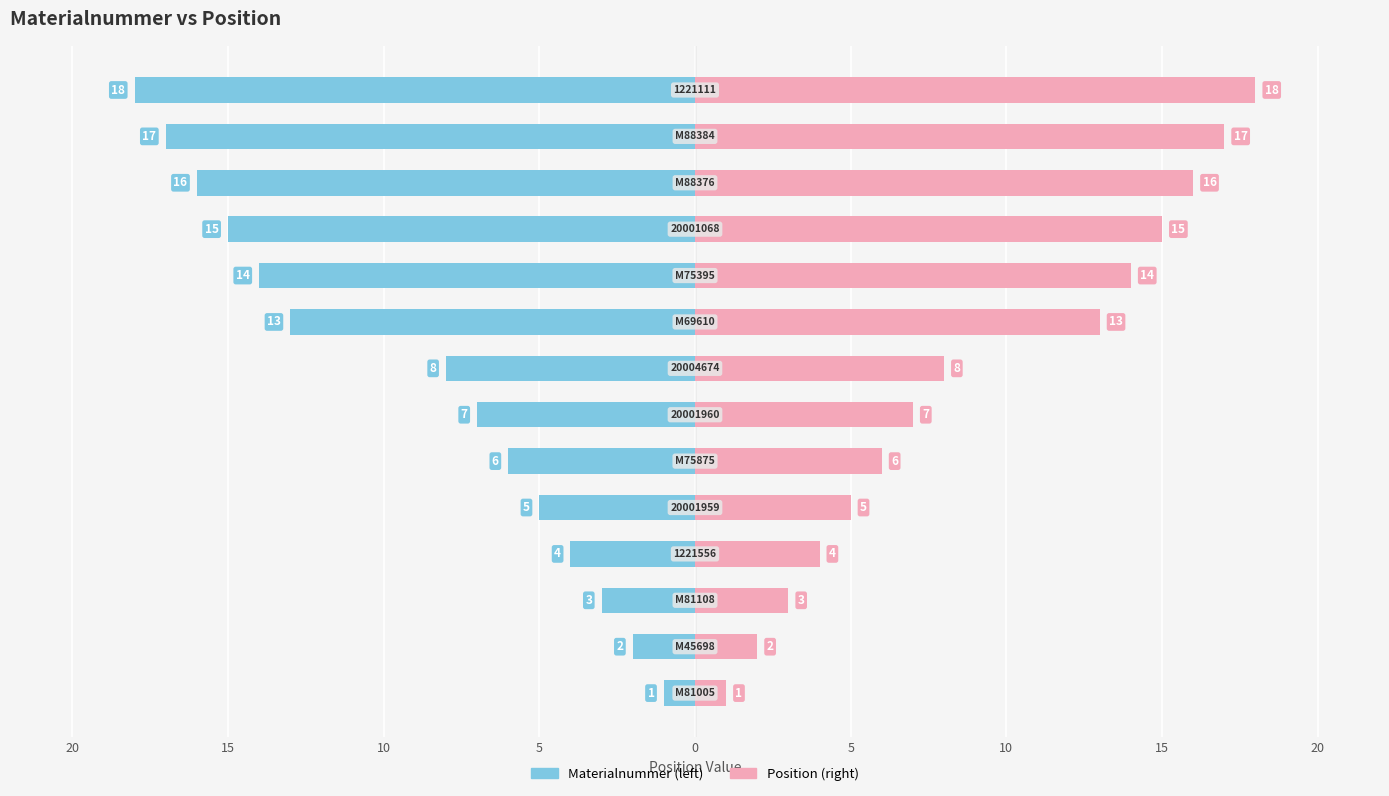

What is the difference between the maximum and minimum values in the Position series?

17